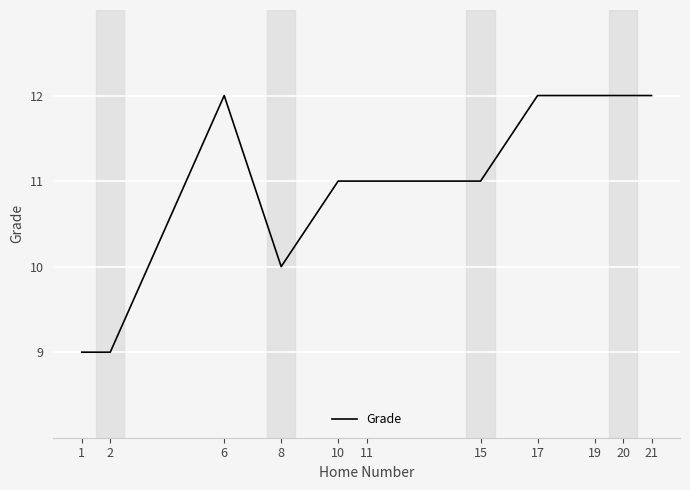

What is the greatest value displayed?

12